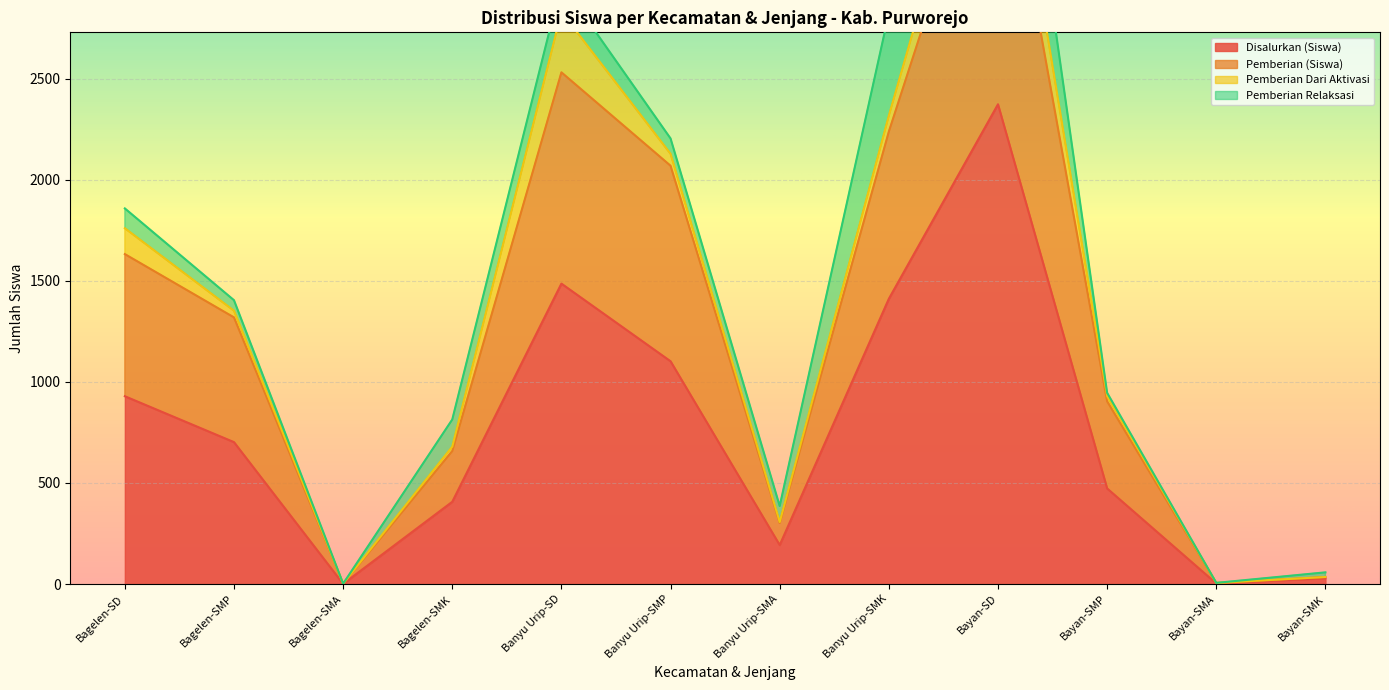

Which category has the lowest value across all series?

Bagelen-SMA